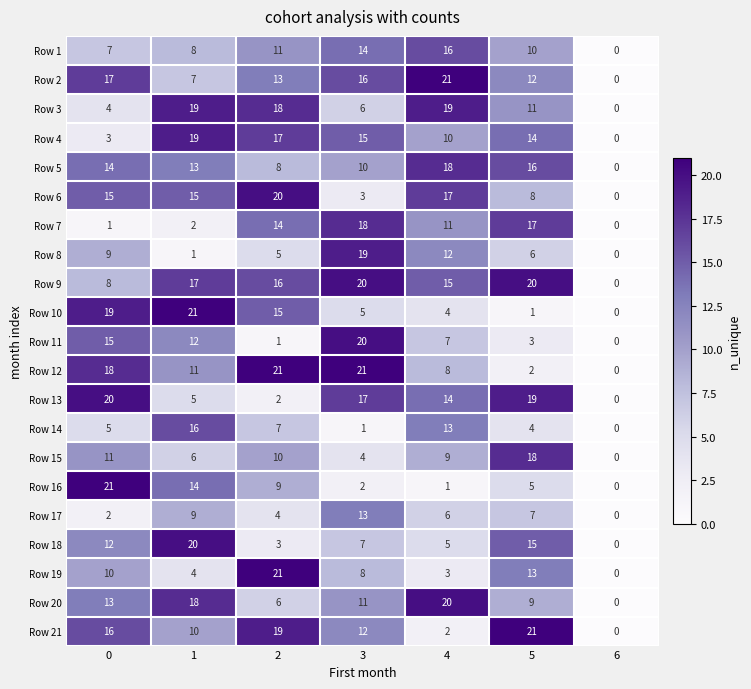

True or false: Row 3 has a value of 19 at 4.

True